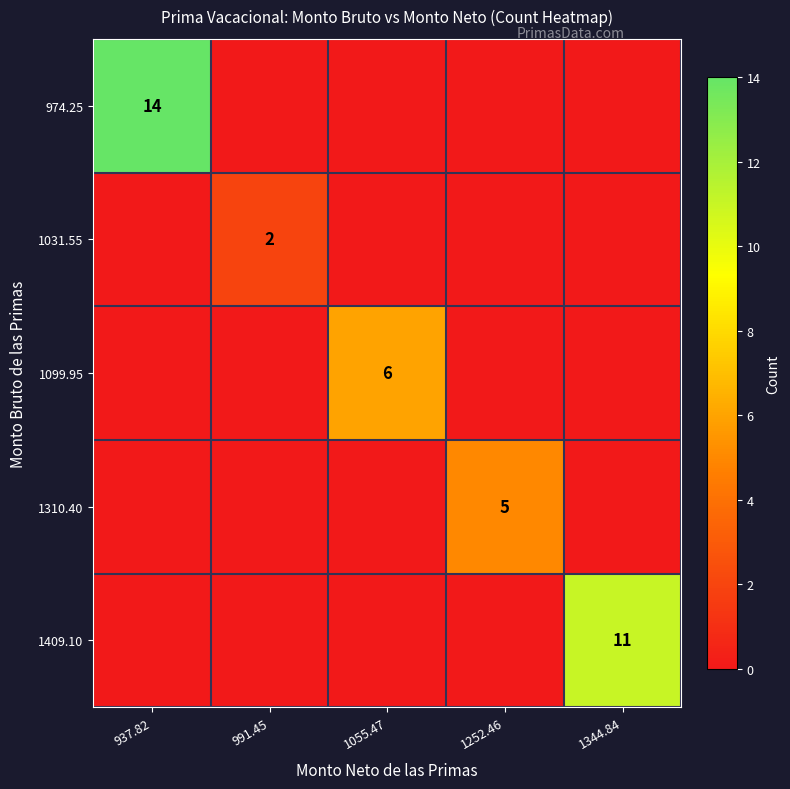

Is it true that 1409.10 equals 7 at 1344.84?

False